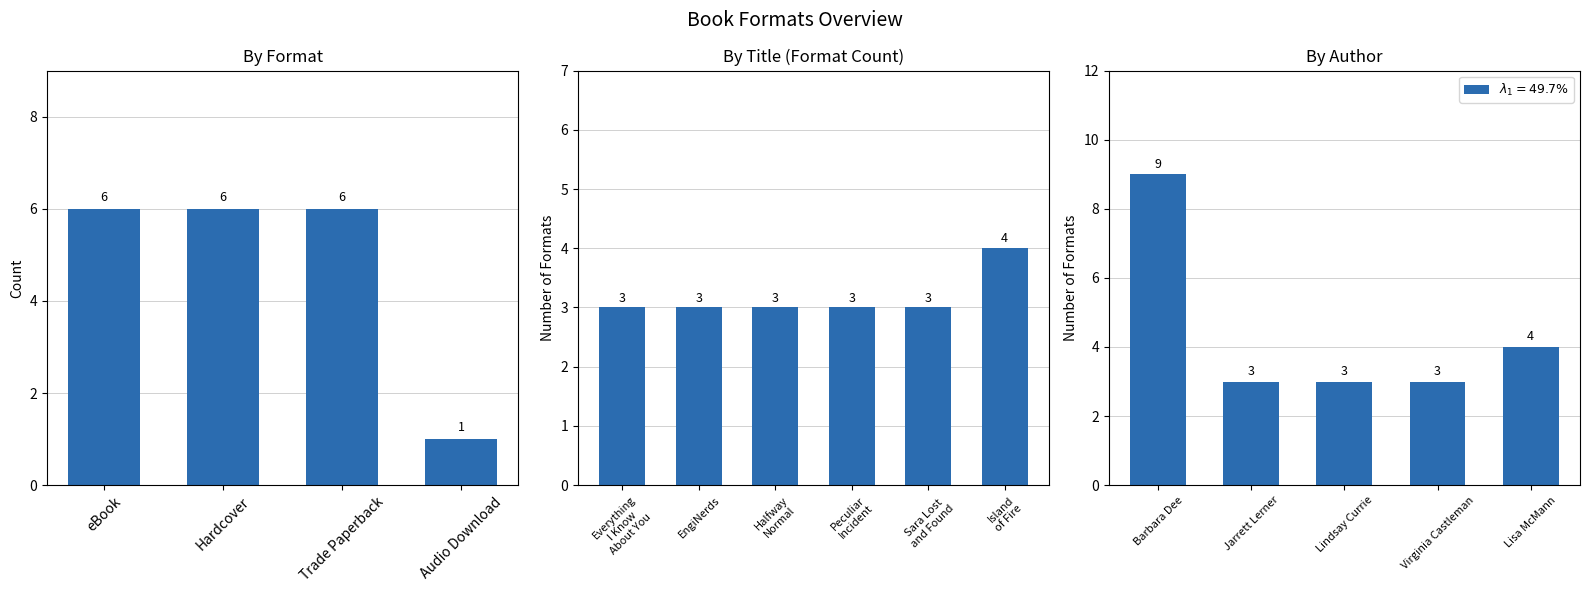

Which category has the highest value across all series?

Island of Fire